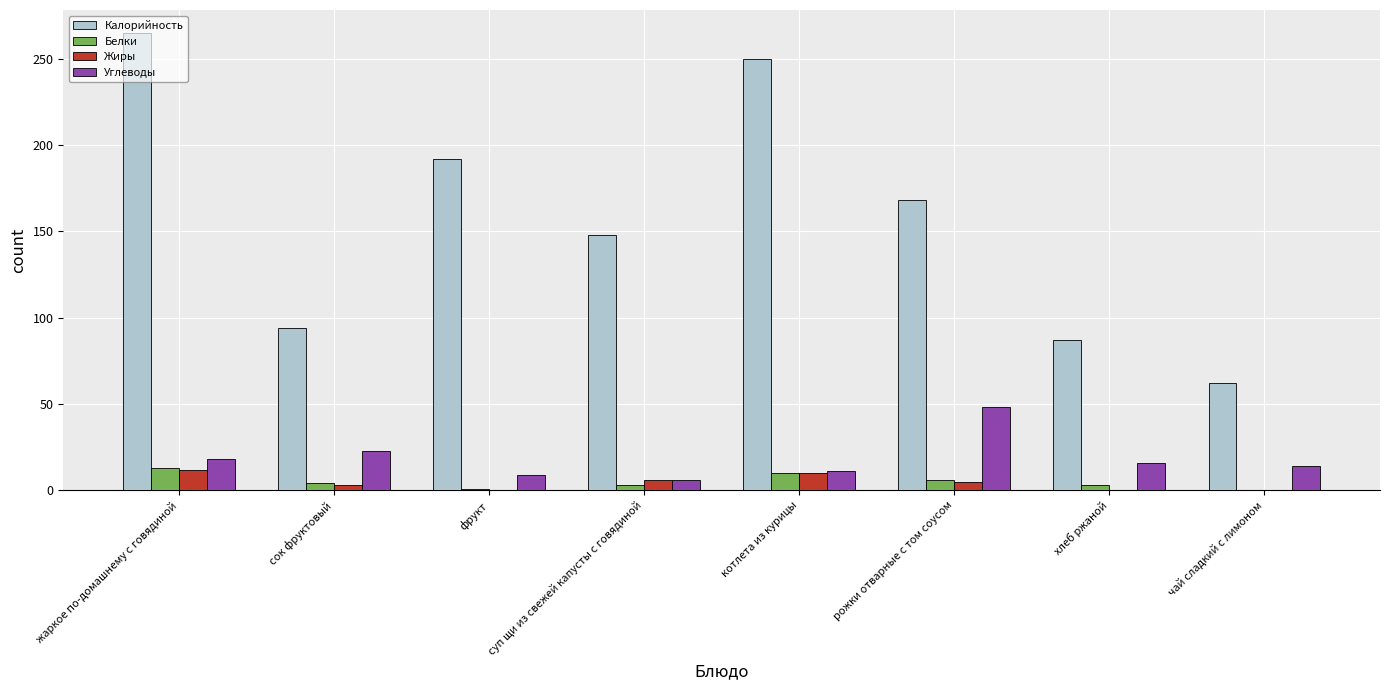

How many categories are shown in the chart?

8